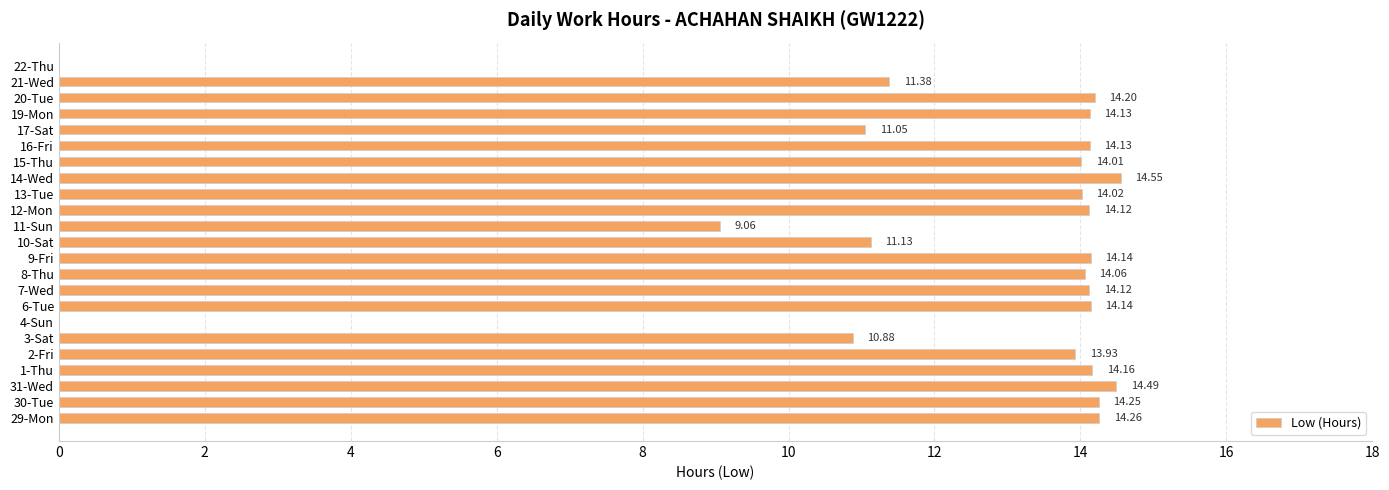

Which label corresponds to the largest value in the chart?

14-Wed